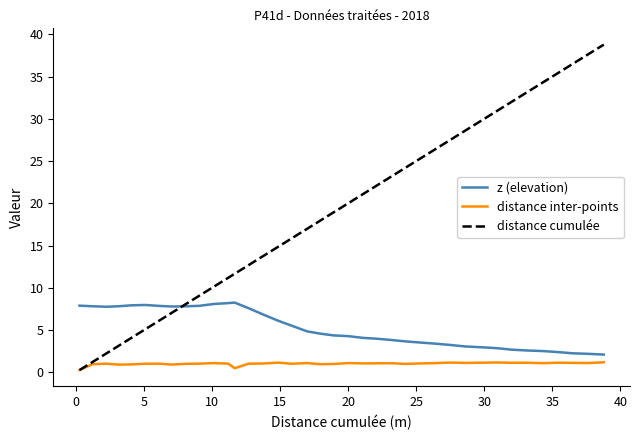

Which series has the largest total across all categories?

distance cumulée